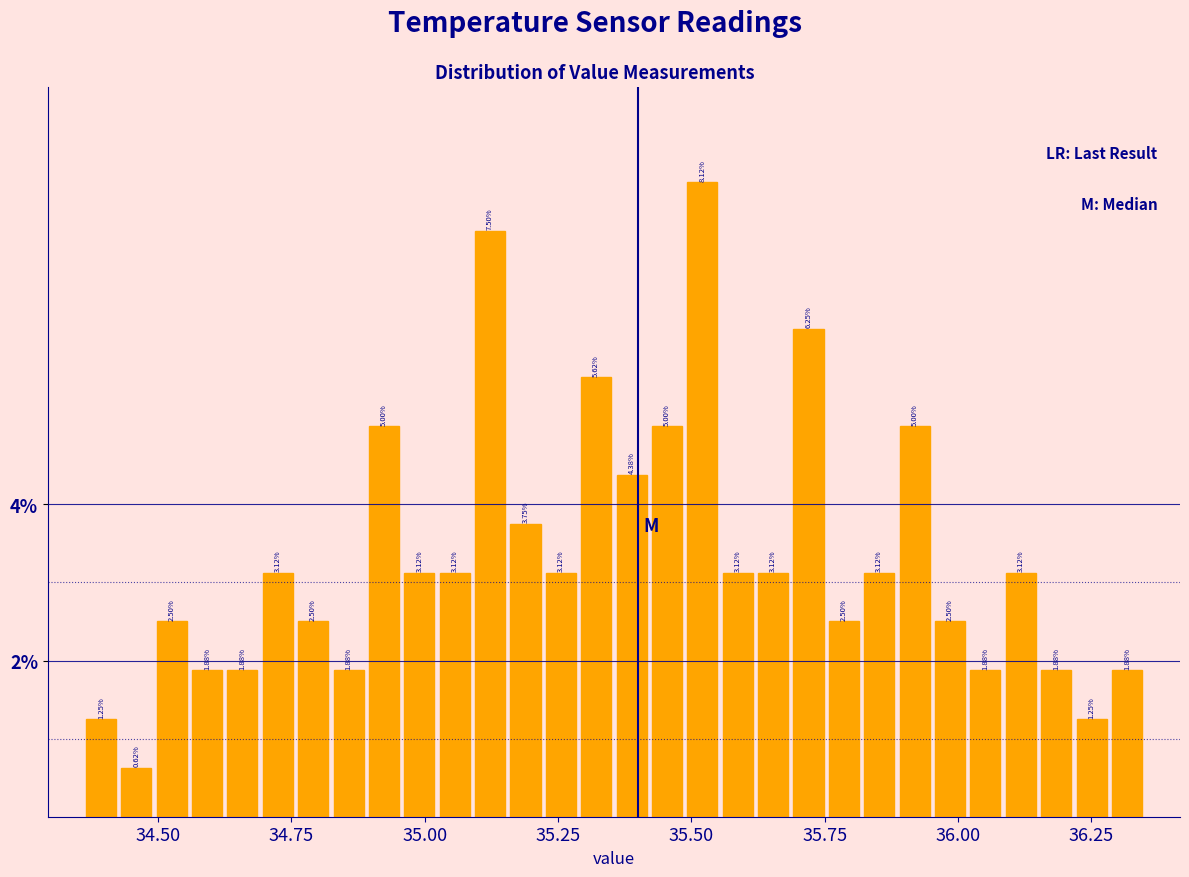

Read against the x-axis, roughly where is the centre of the tallest bar?

35.50